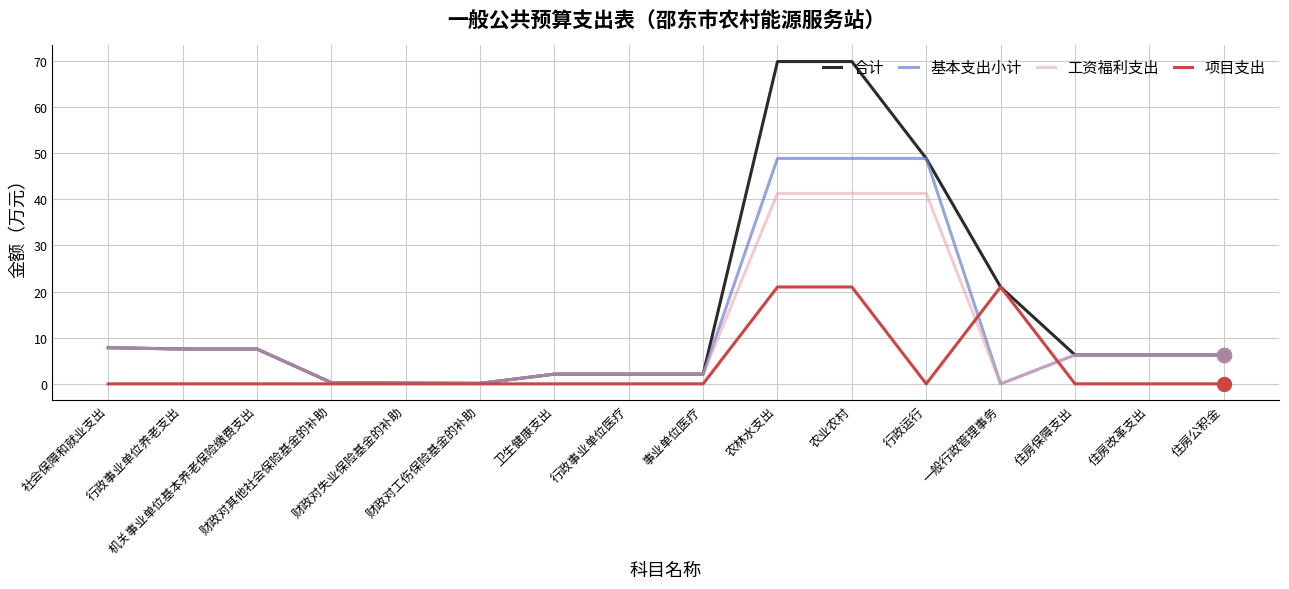

What position from the left is 财政对失业保险基金的补助?

5